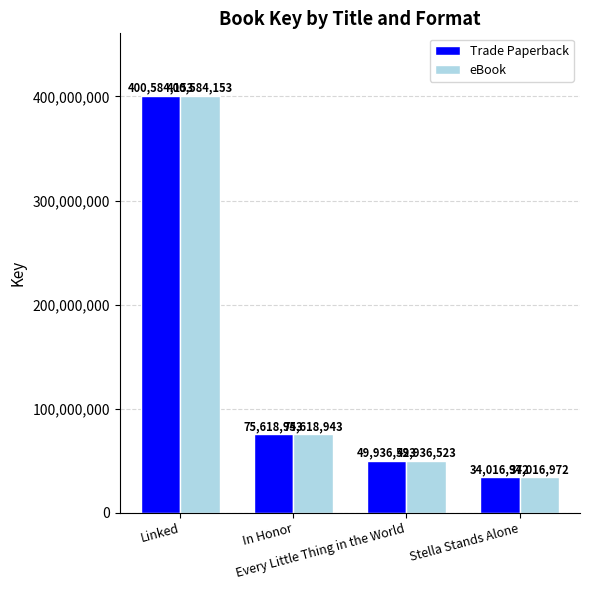

Reading left to right, transcribe all the data shown in this chart.

Trade Paperback: 400584153	75618943	49936523	34016972
eBook: 400584153	75618943	49936523	34016972